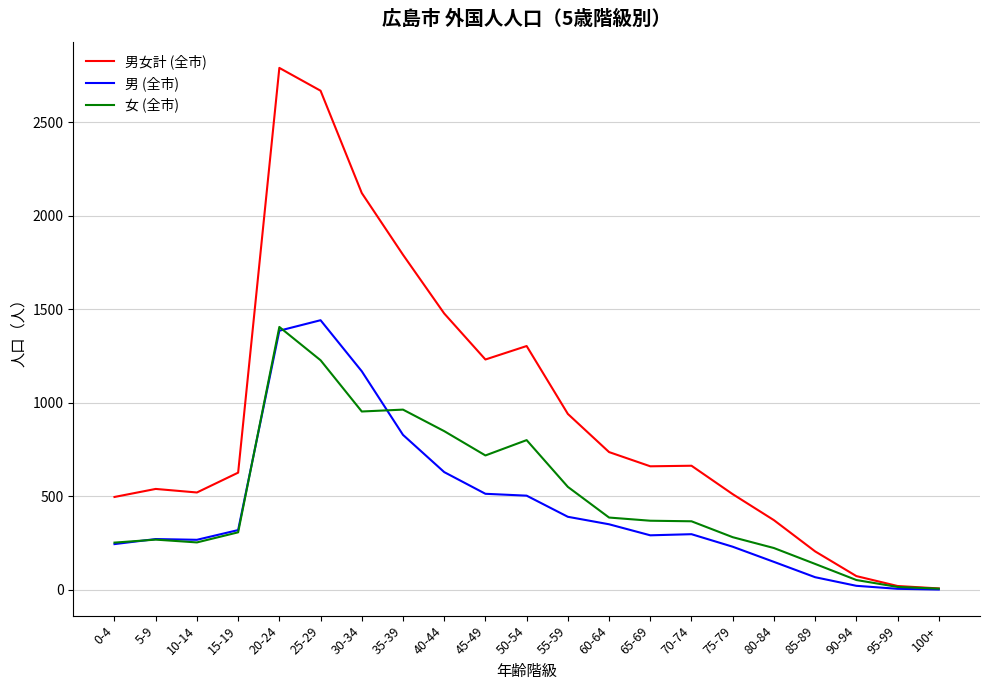

Which series has the widest spread of values?

男女計 (全市)